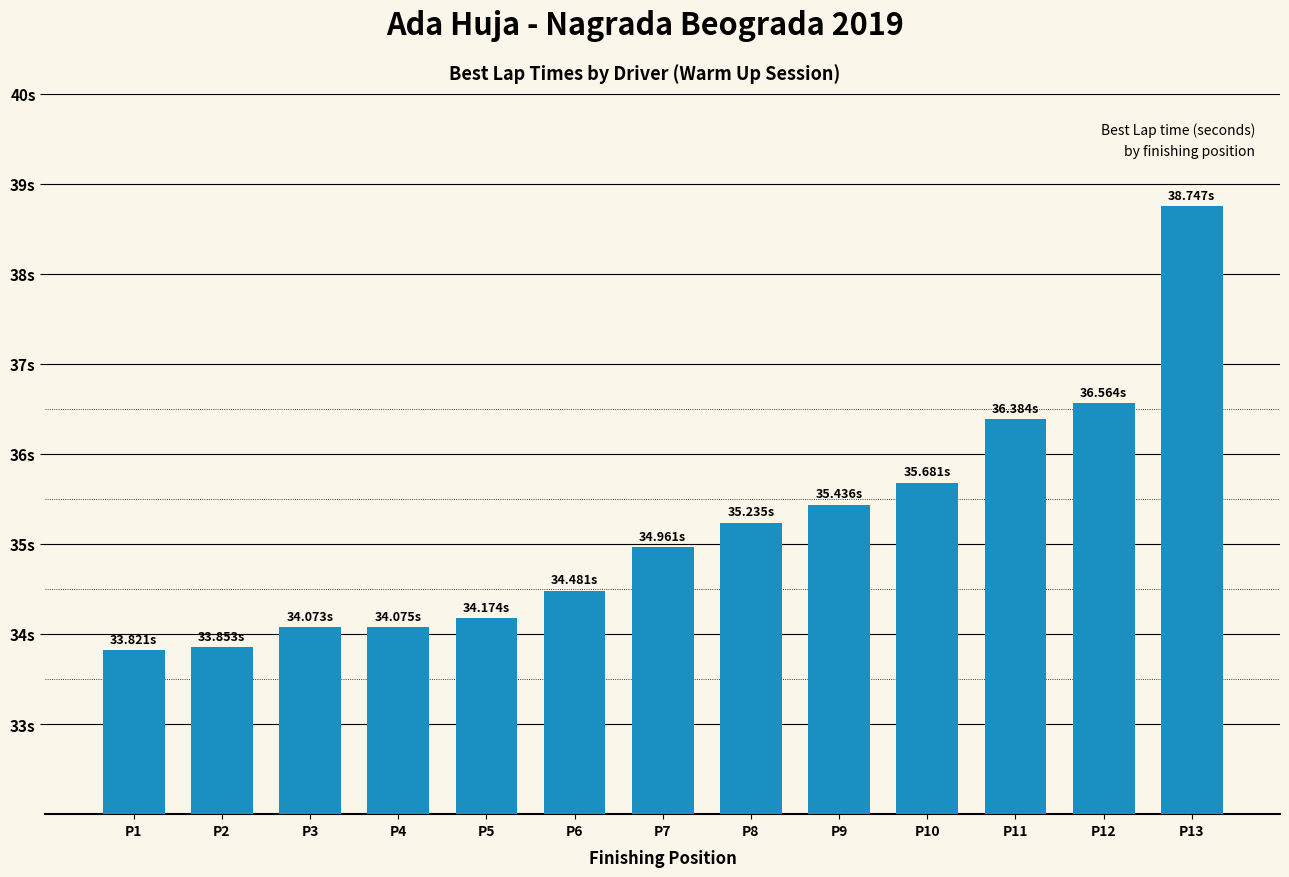

What is the difference between the values at P9 and P11?

0.9